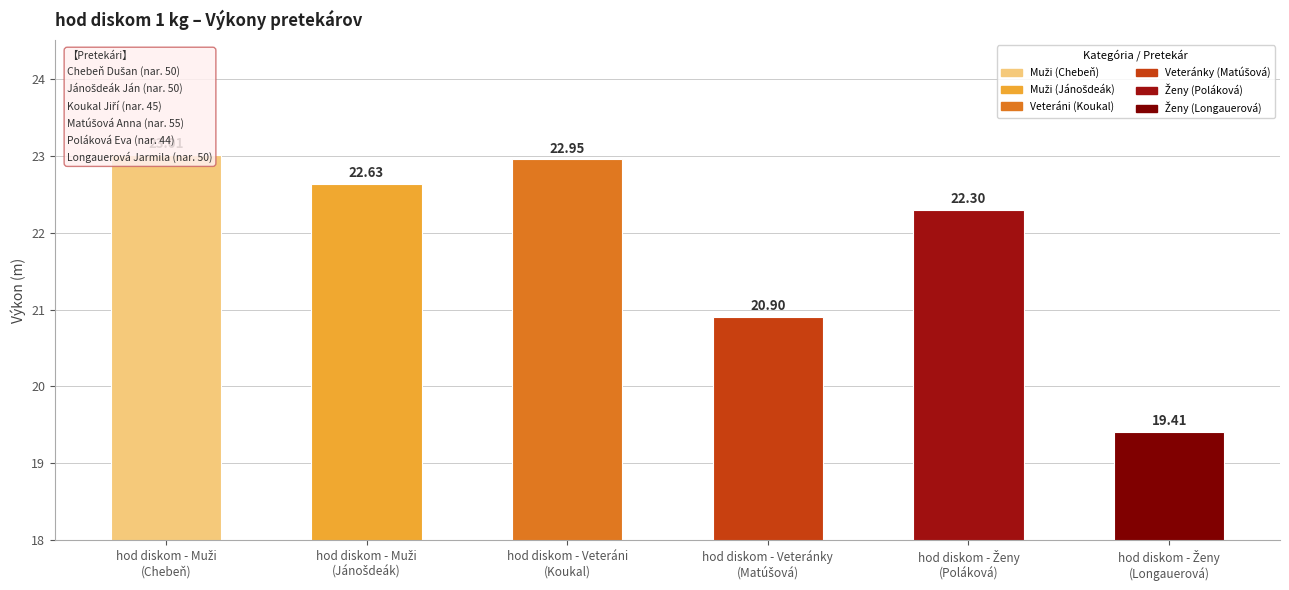

At which label does the data first exceed 22?

hod diskom - Muži
(Chebeň)